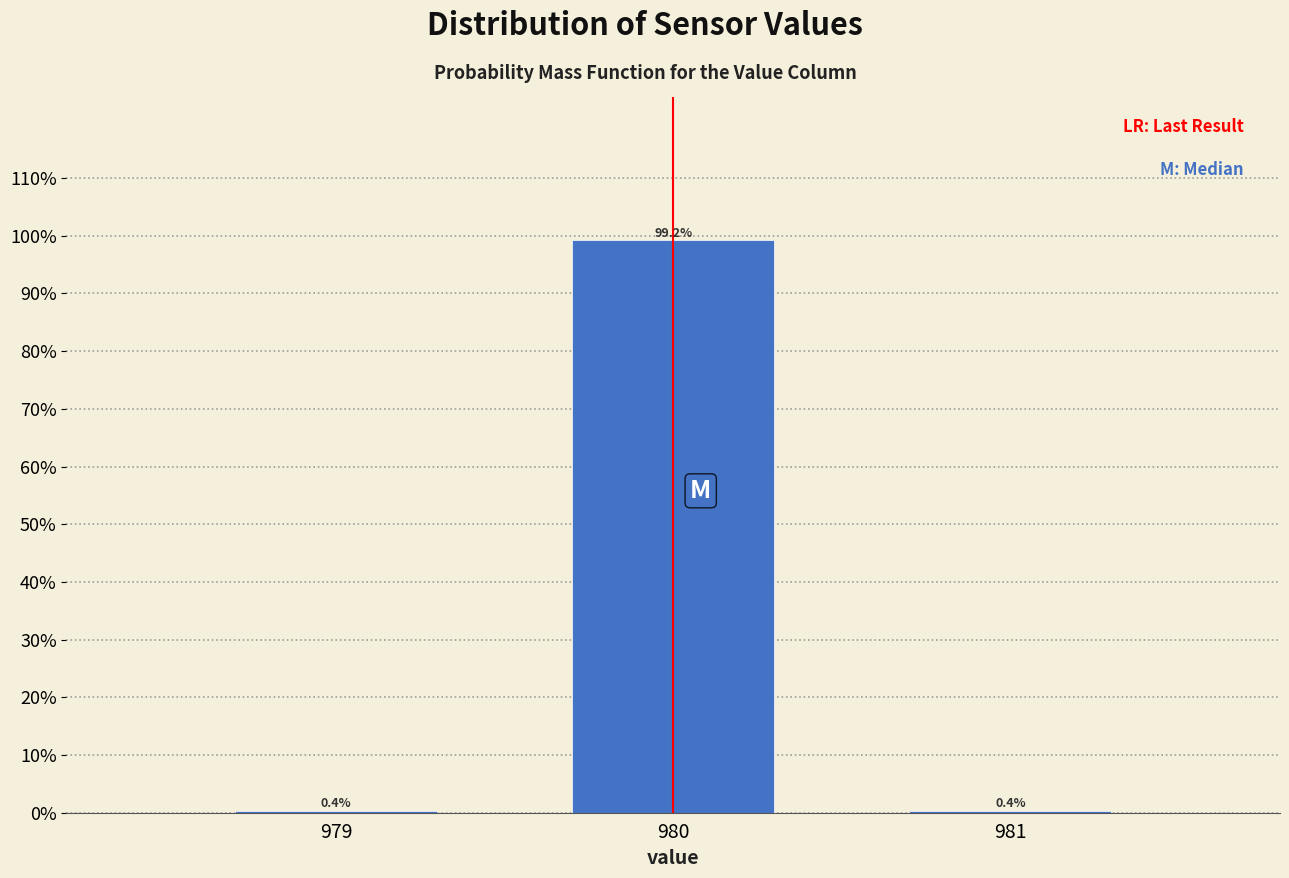

Reading left to right, what are all the values shown in this chart?

0.4	99.2	0.4